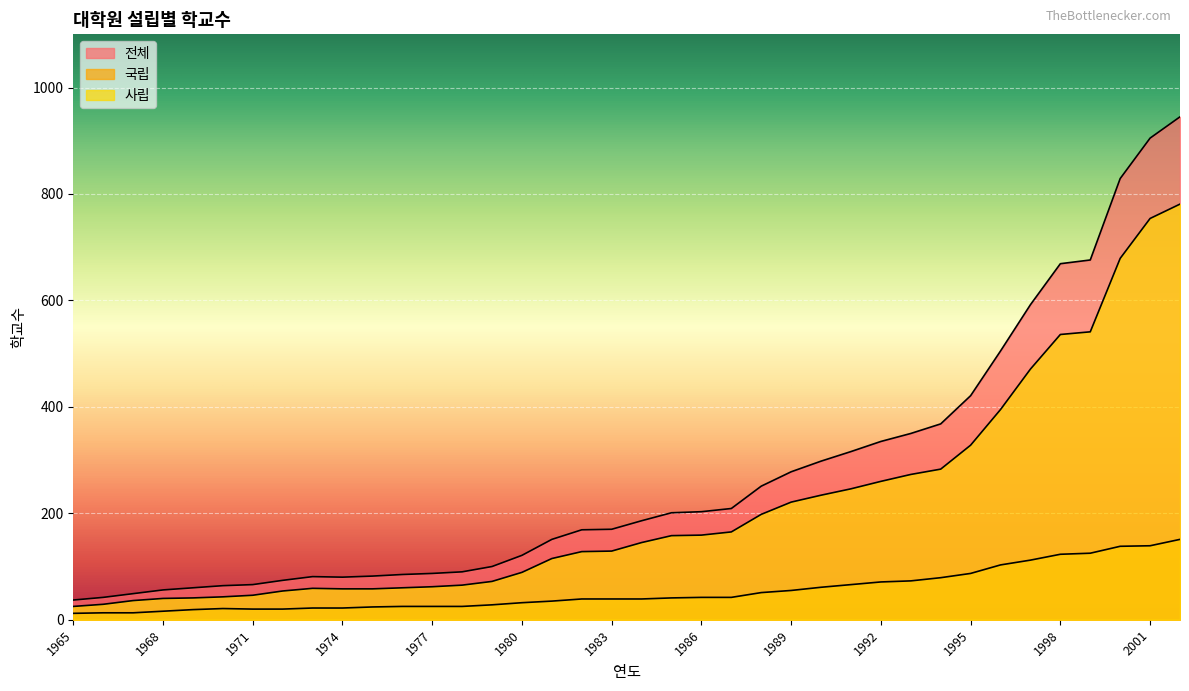

At which label does 사립 reach its peak?

2002